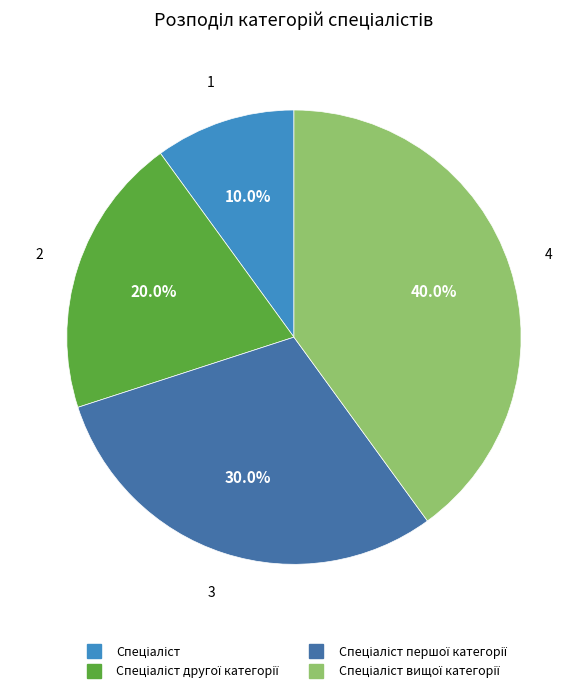

Does any single category account for the majority?

No